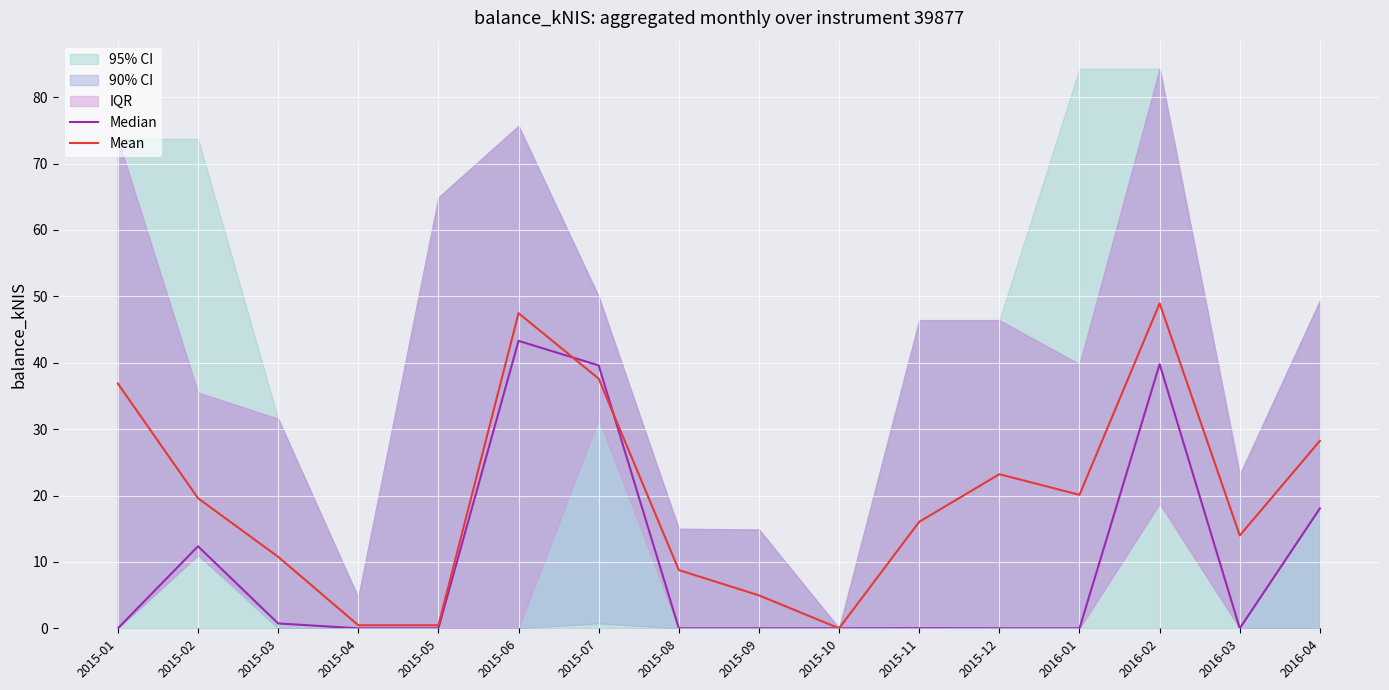

What is the label of the 1st point from the left?

2015-01